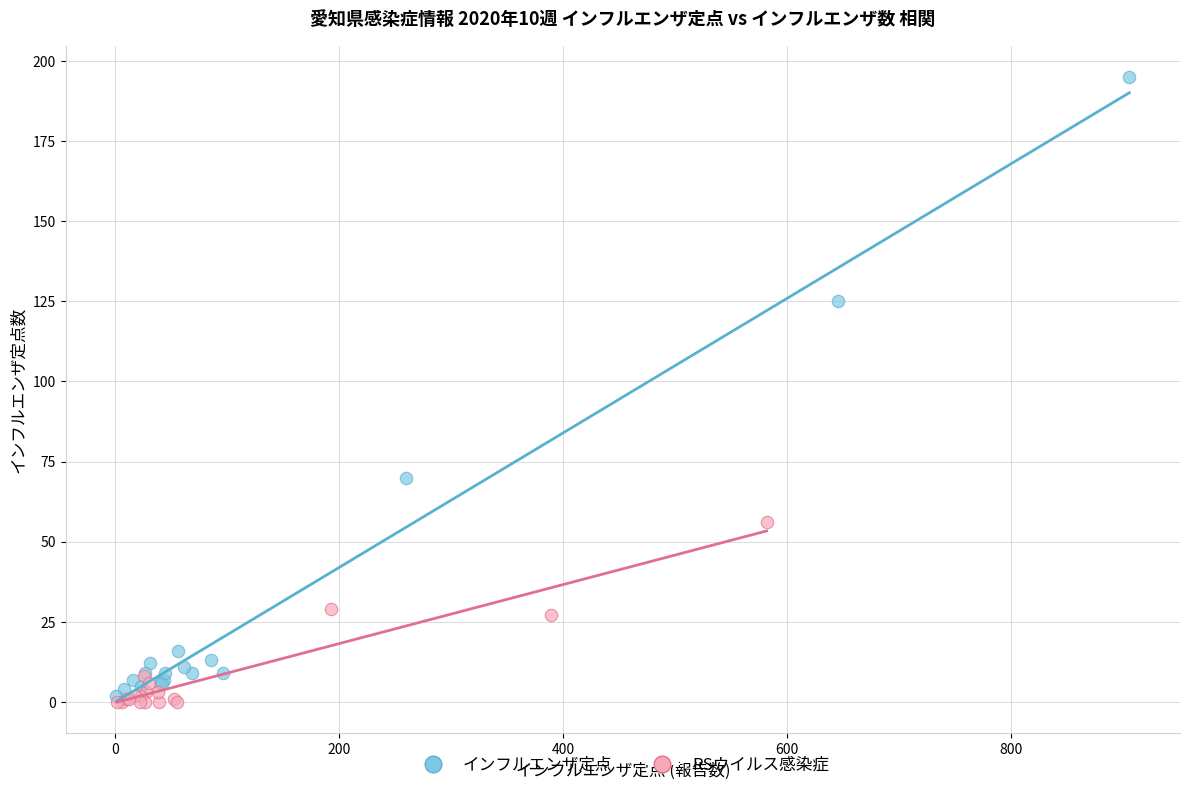

Which series contains the highest Y value?

インフルエンザ定点